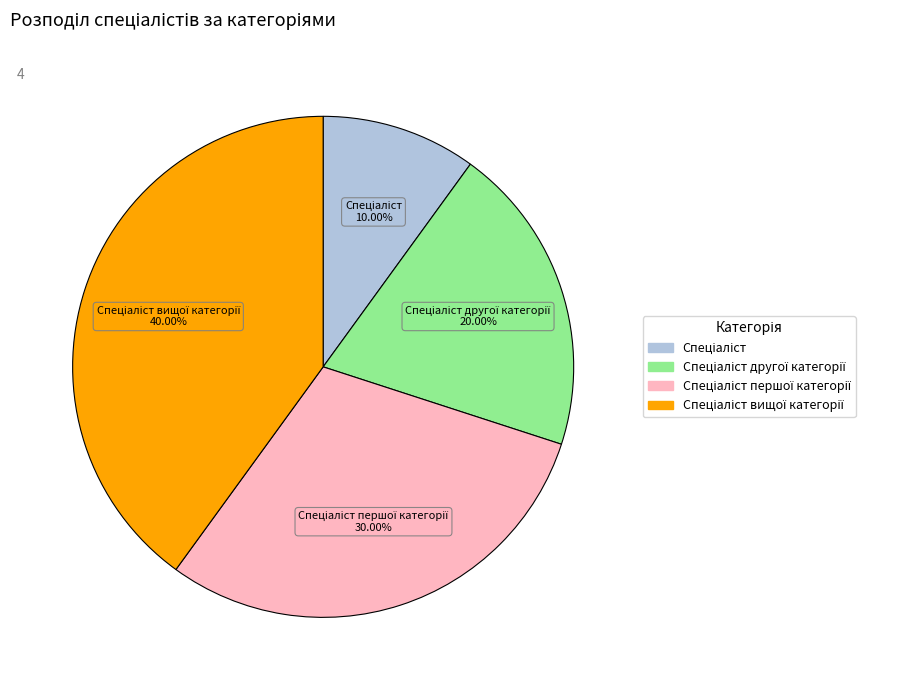

Does any single category account for the majority?

No